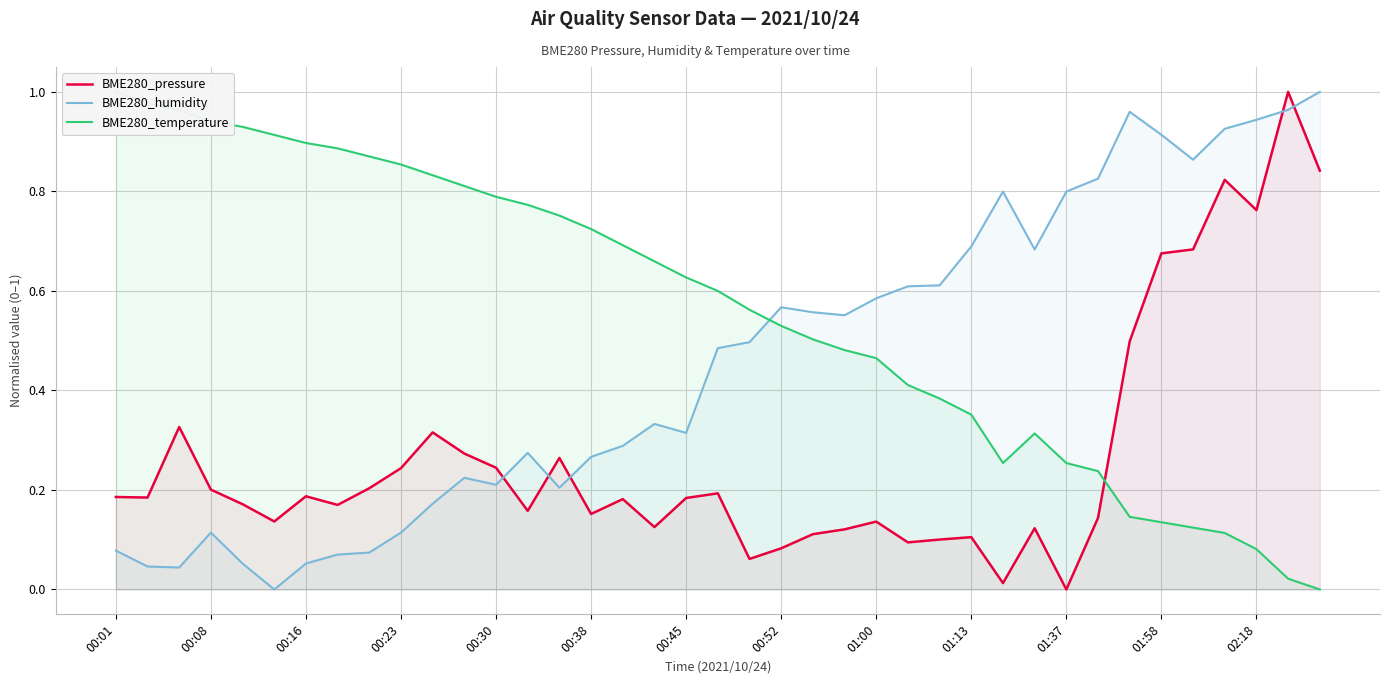

How many times do BME280_humidity and BME280_pressure cross each other?

5